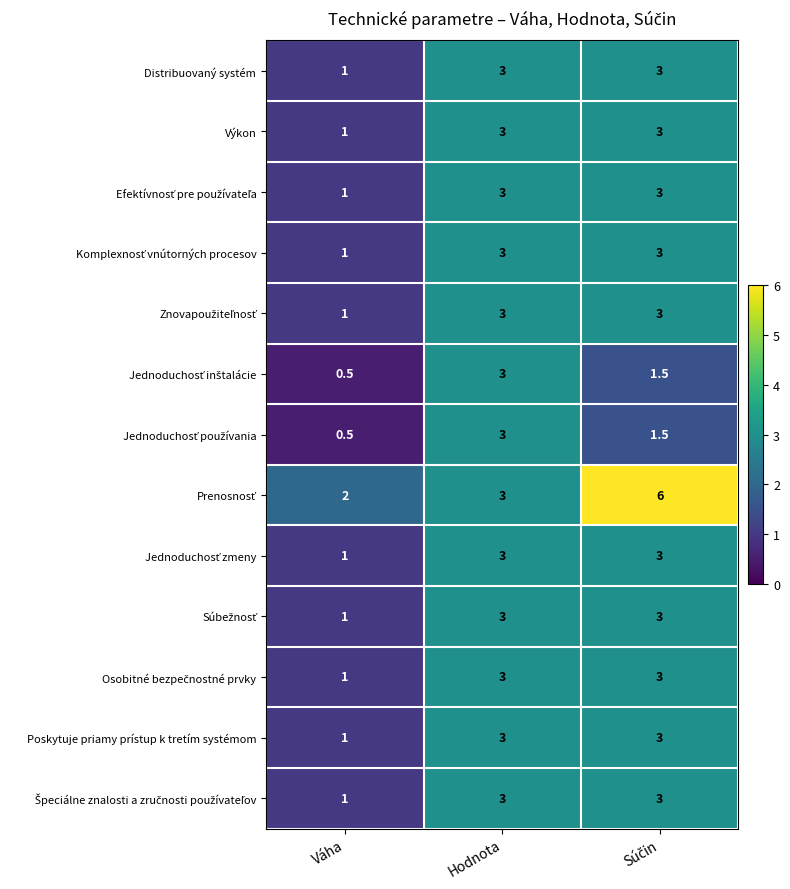

What is the average value of the Distribuovaný systém series?

2.3